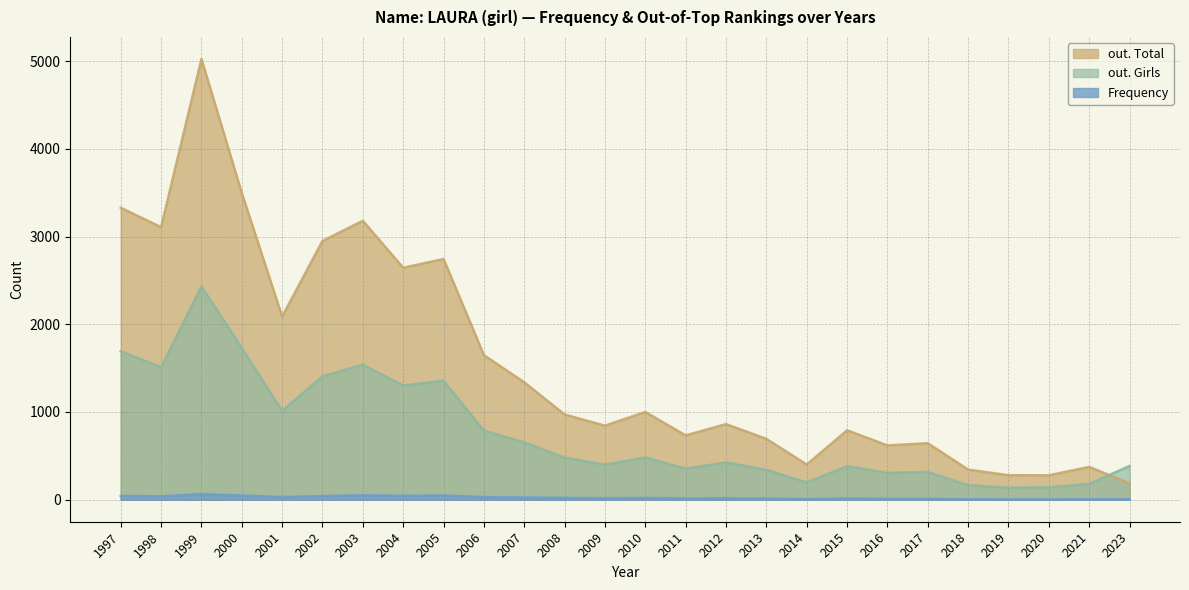

Where is Frequency nearest to the value 34?

1998